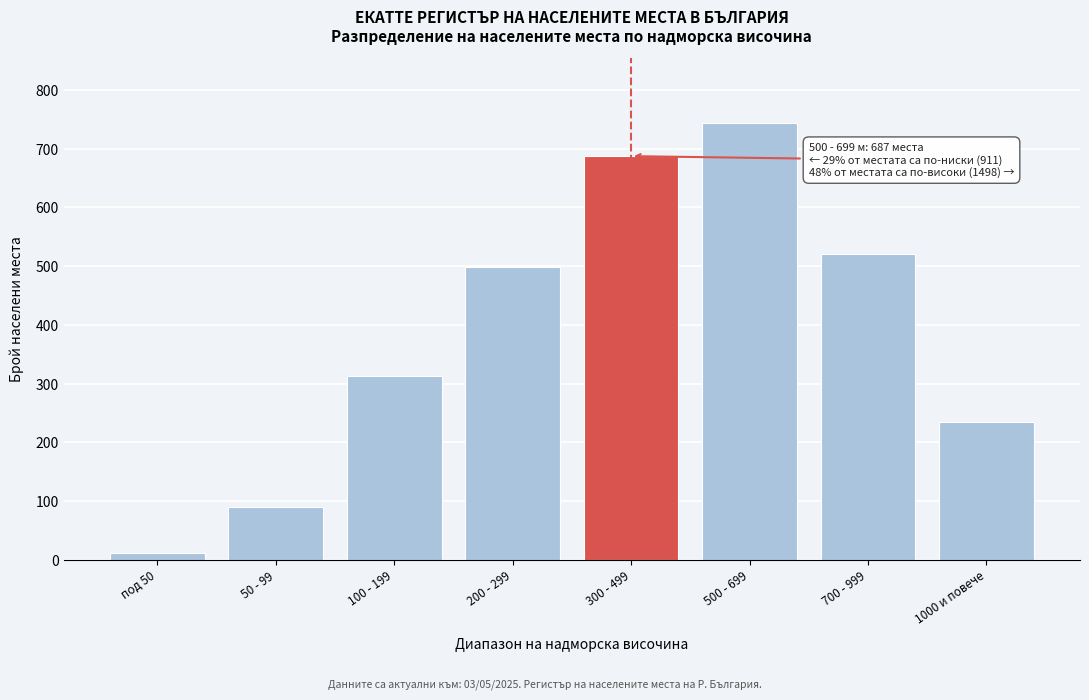

Reading right to left, extract all data points from this chart.

234	521	743	687	498	312	89	12